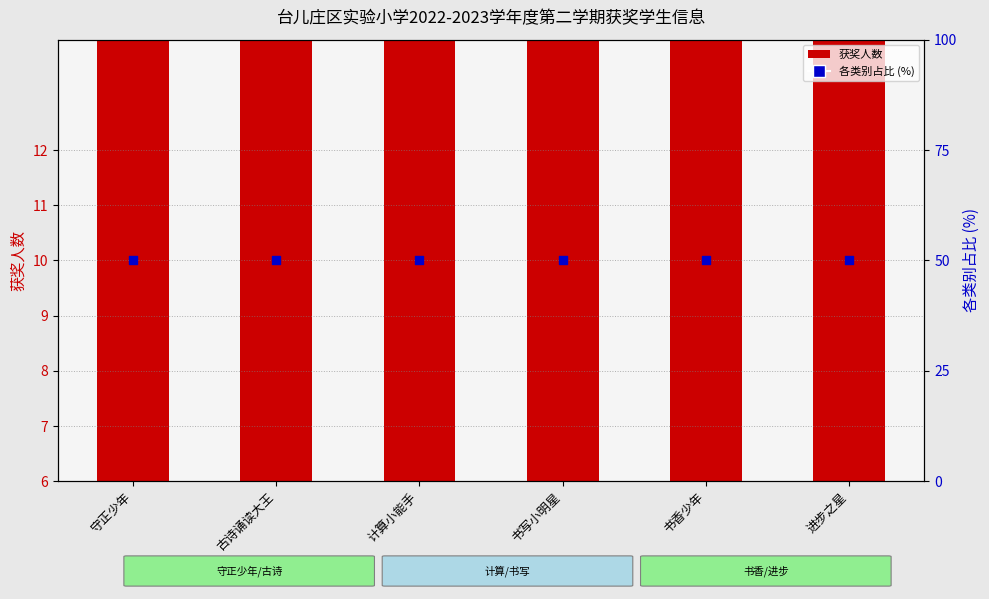

Which series has the largest Y range (max minus min)?

获奖人数